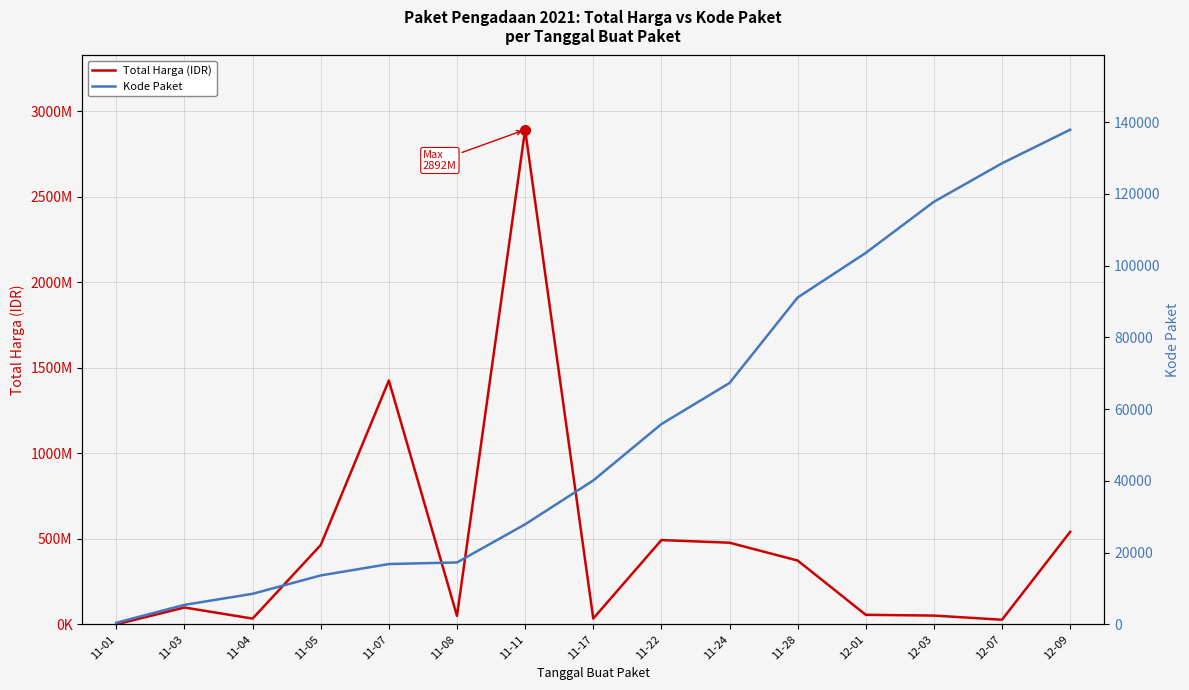

True or false: Kode Paket and Total Harga cross at least once.

False